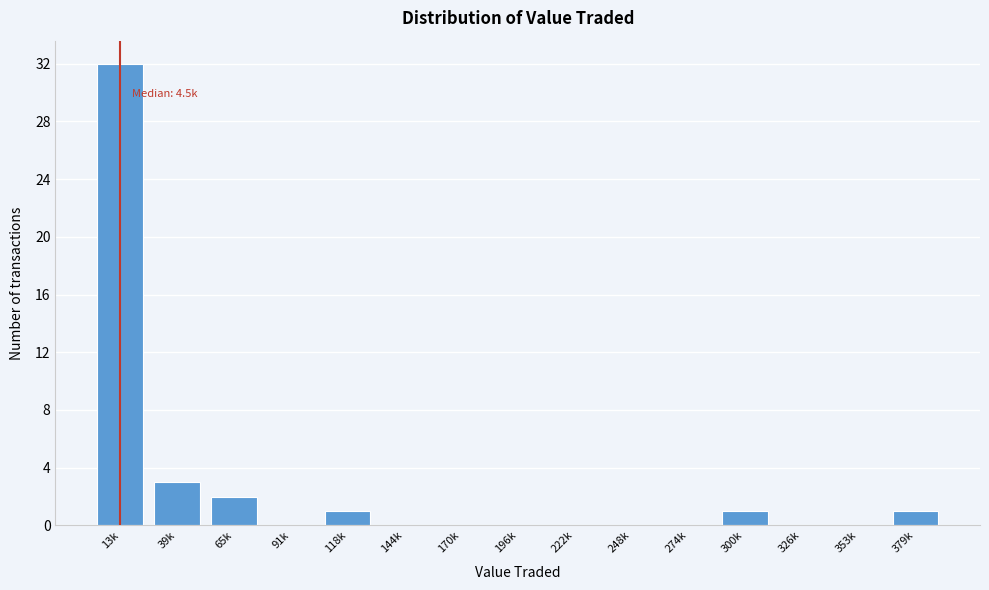

Reading left to right, list all the values displayed in this chart.

13k=32	39k=3	65k=2	91k=0	118k=1	144k=0	170k=0	196k=0	222k=0	248k=0	274k=0	300k=1	326k=0	353k=0	379k=1